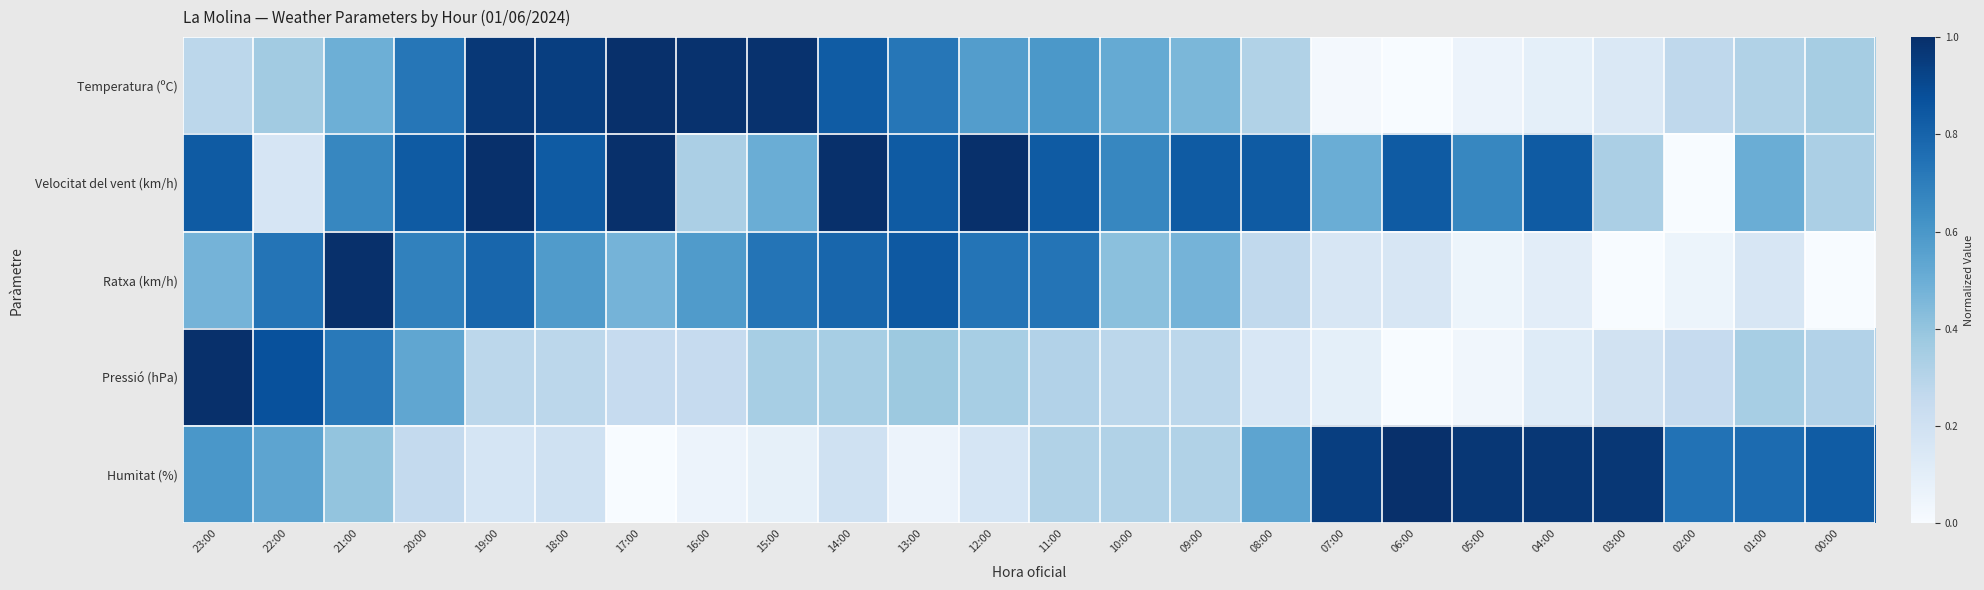

Which series has the largest total across all categories?

Velocitat del vent (km/h)